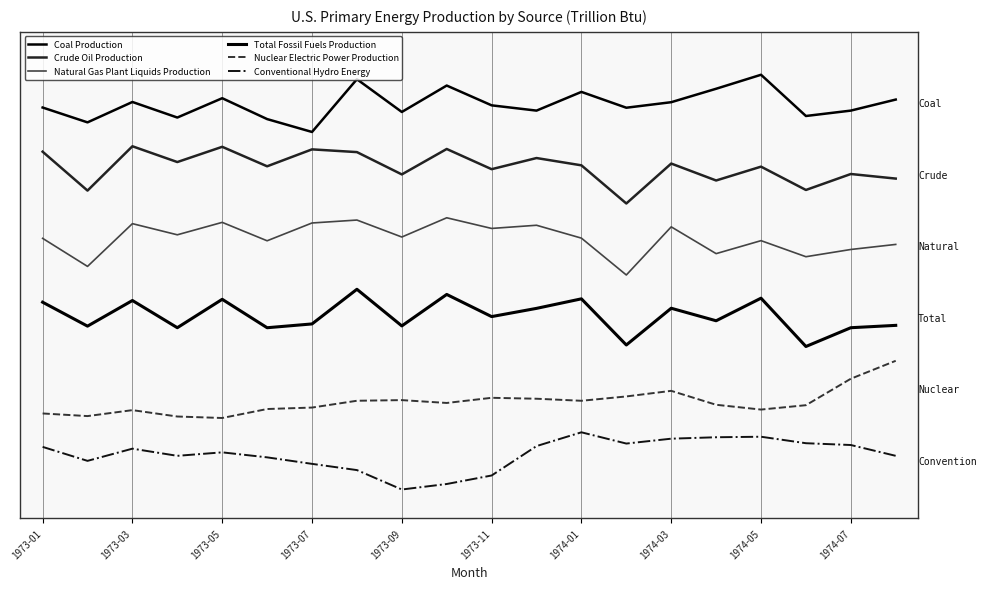

Does the chart display data point markers on the line(s)?

No